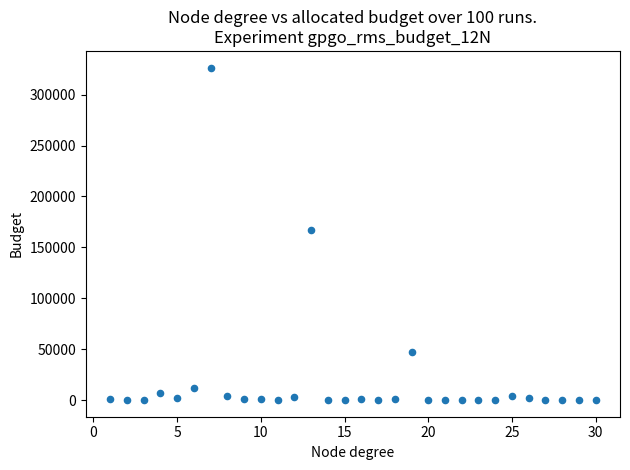

What is the range of X values (max minus min)?

29